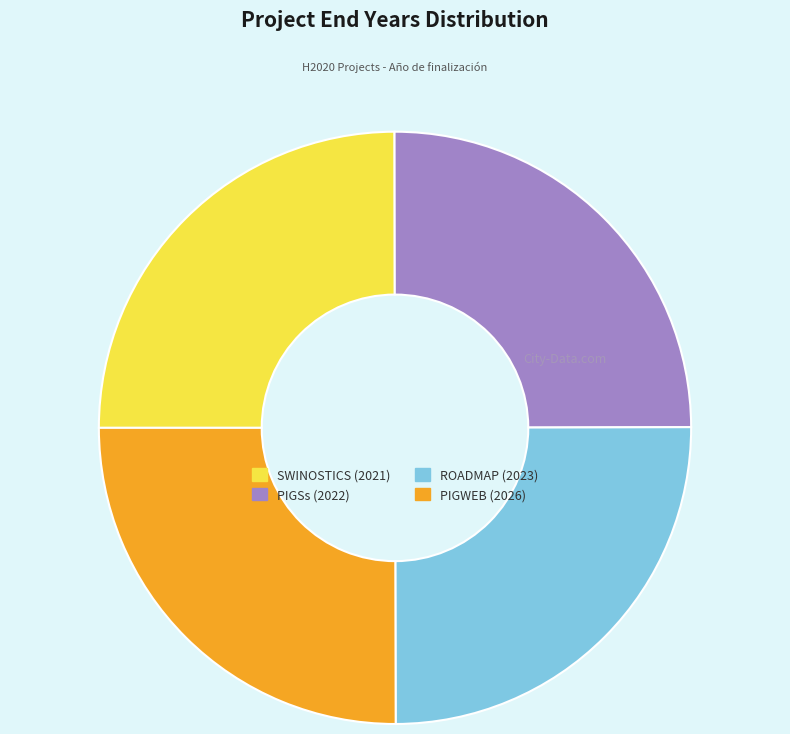

Is there a majority slice in this chart?

No